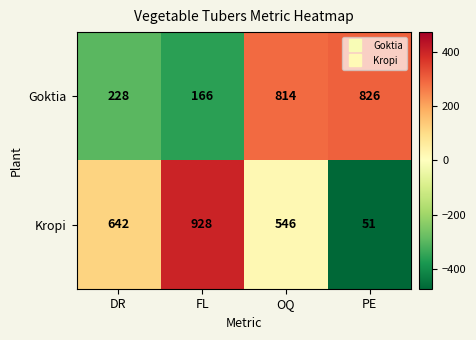

Which series has the largest total across all categories?

Kropi